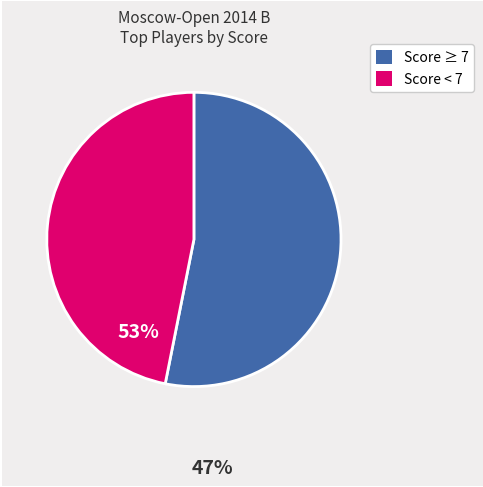

Is there any slice that represents more than half of the pie?

Yes